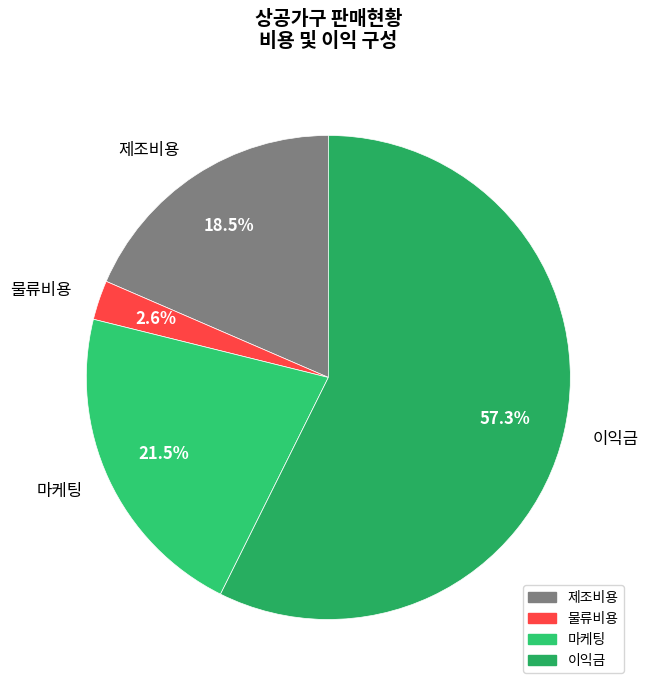

Which category has the smallest portion of the pie?

물류비용